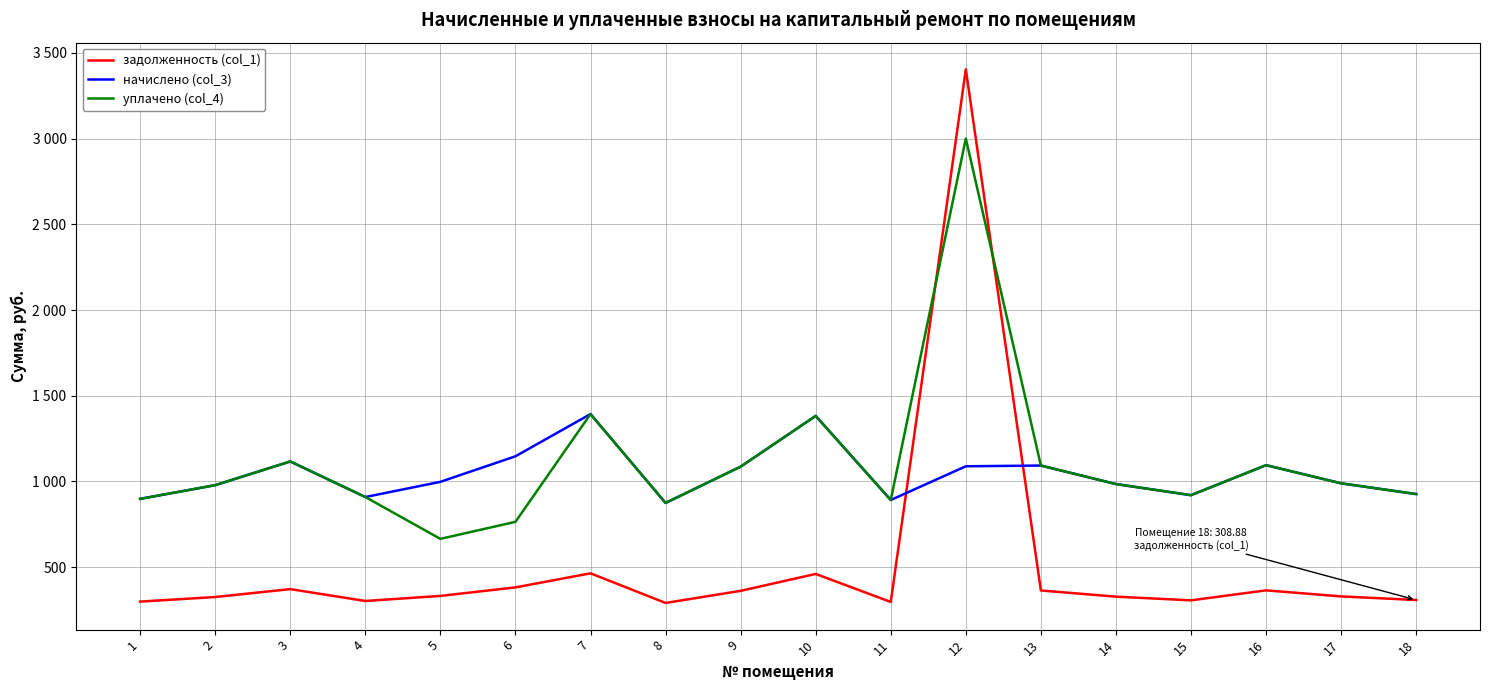

What is the maximum value for уплачено (col_4)?

3000.0